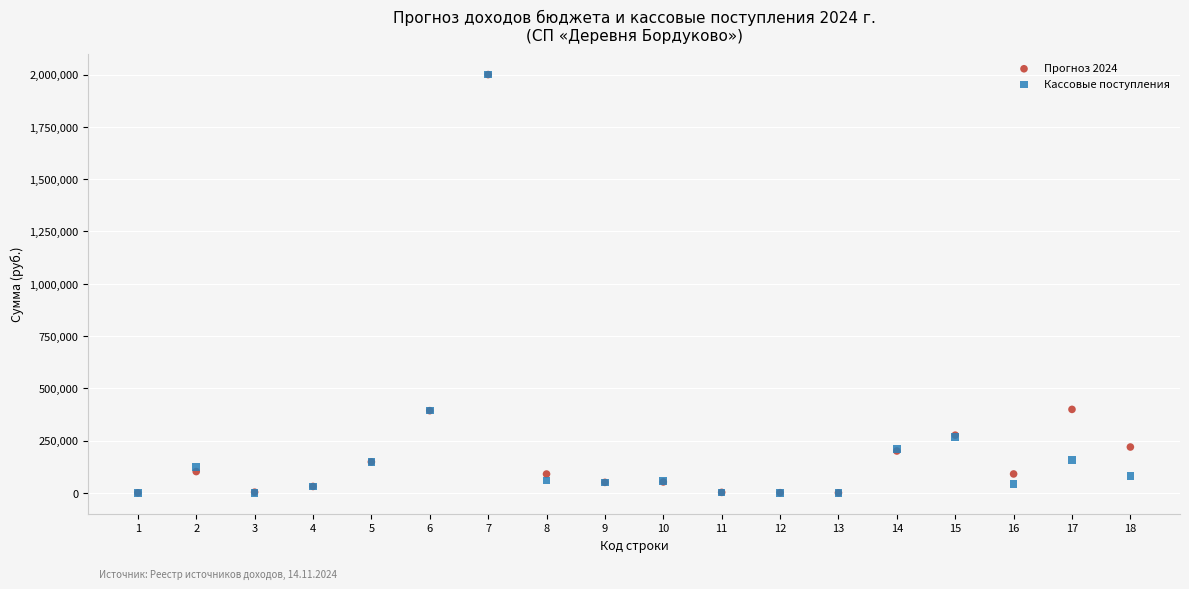

What are all the series names shown in the legend?

Прогноз 2024, Кассовые поступления